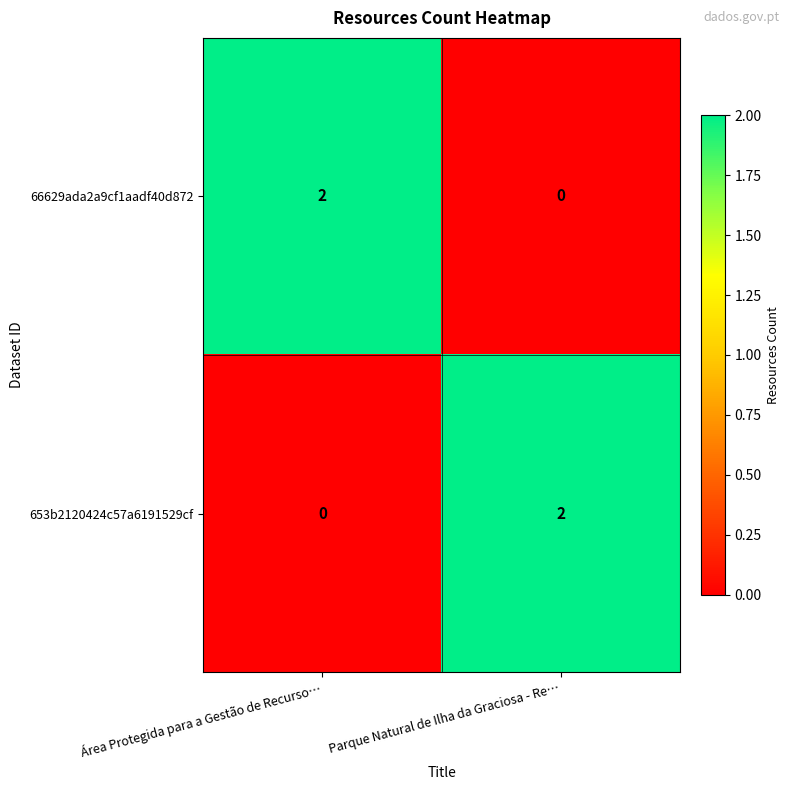

Which category has the lowest value in the 653b2120424c57a6191529cf series?

Área Protegida para a Gestão de Recurso…